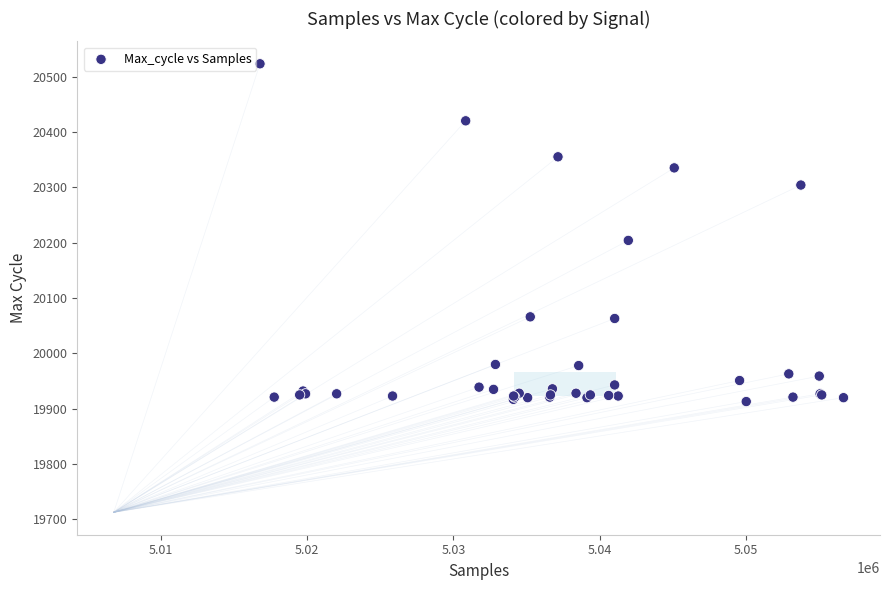

What Y value in the scatter plot is closest to 20218?

20204